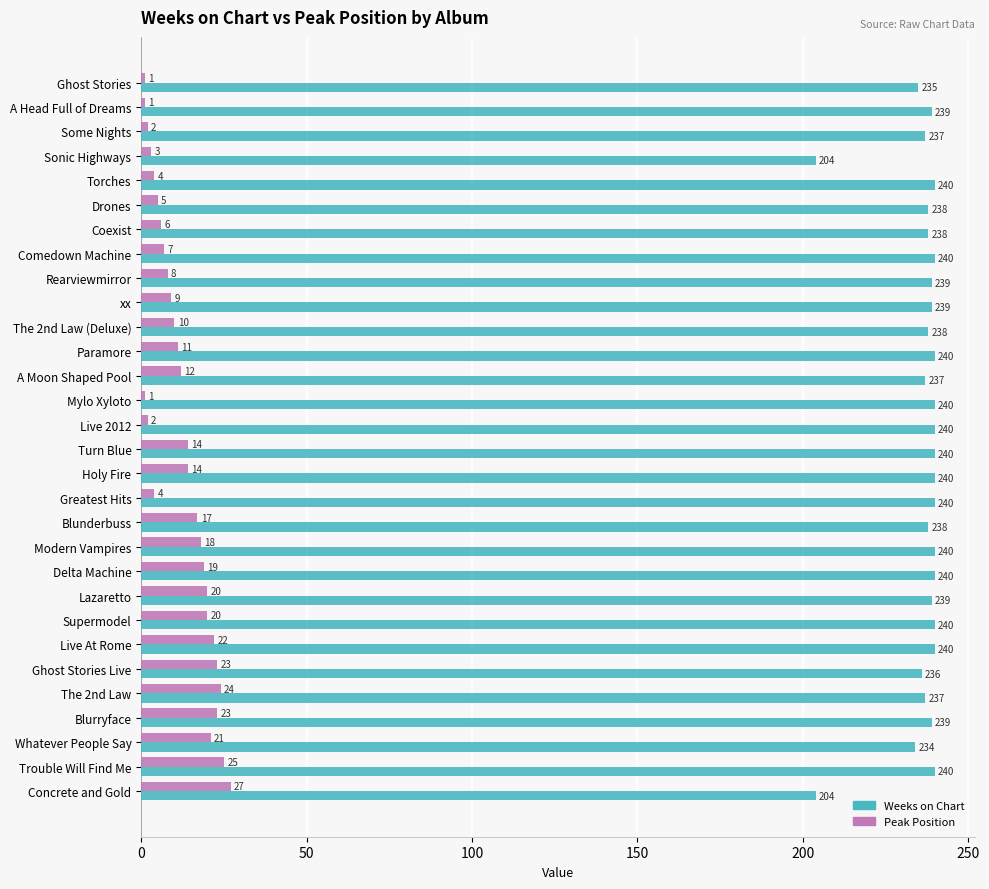

Which series has the widest spread of values?

Weeks on Chart